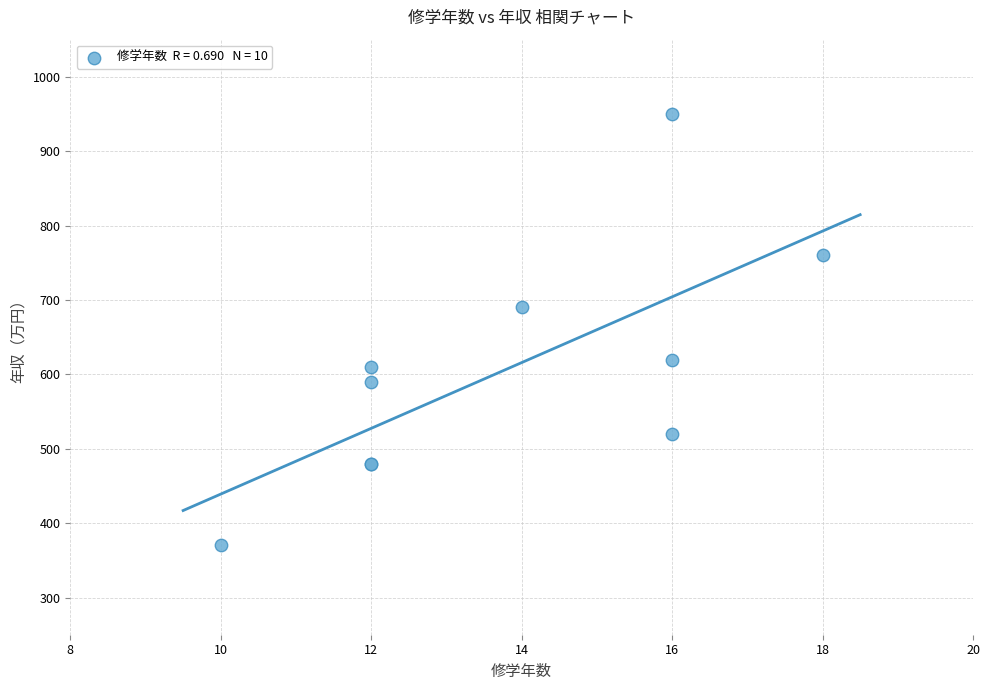

What Y value in the scatter plot is closest to 660?

690